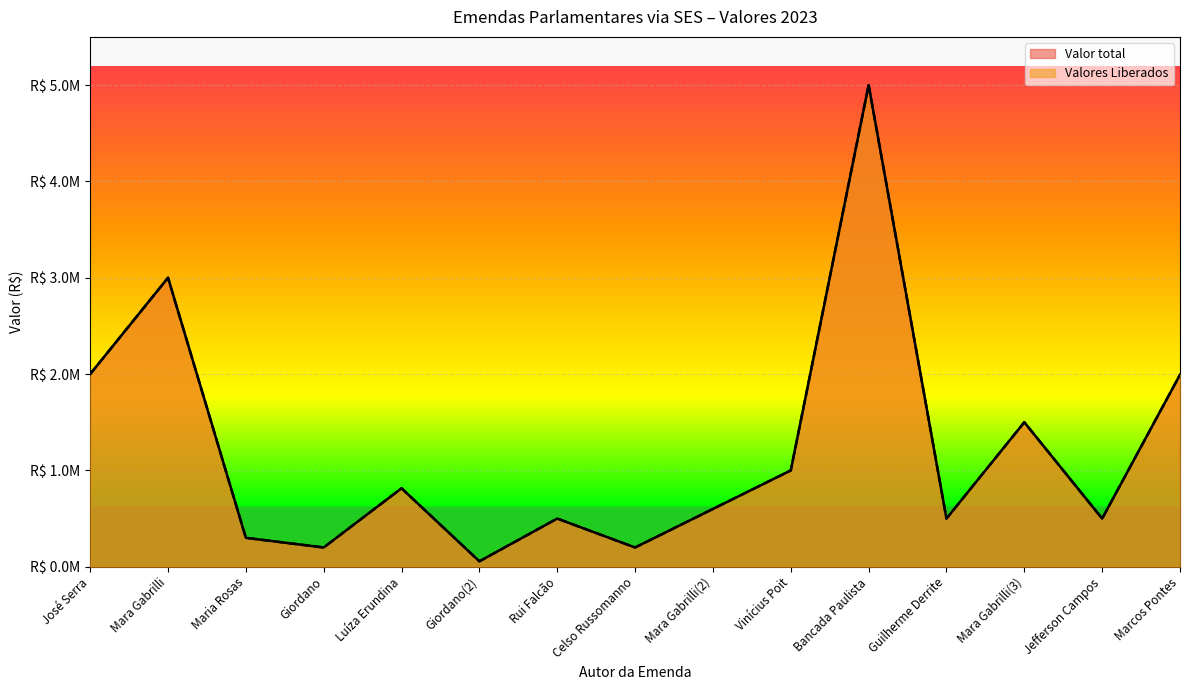

Does the chart display data point markers on the line(s)?

No